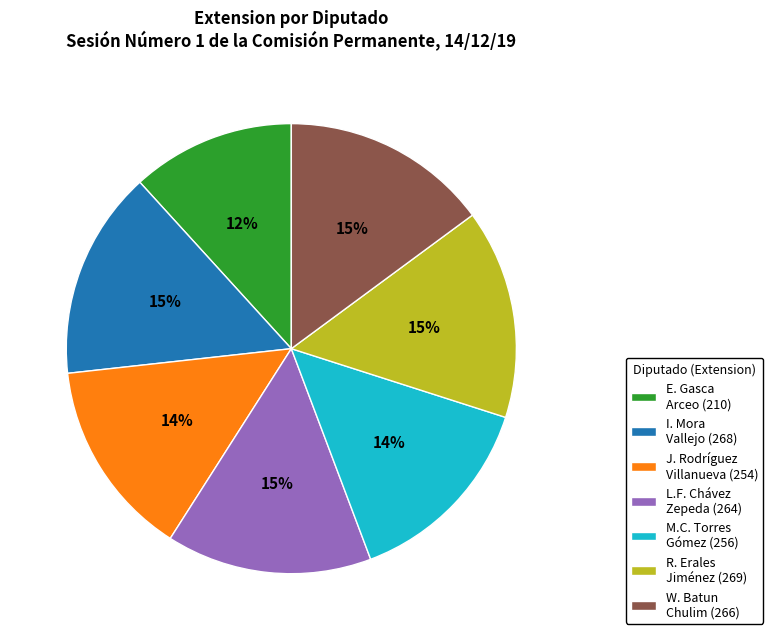

Between J. Rodríguez Villanueva (254) and E. Gasca Arceo (210), which is larger?

J. Rodríguez Villanueva (254)